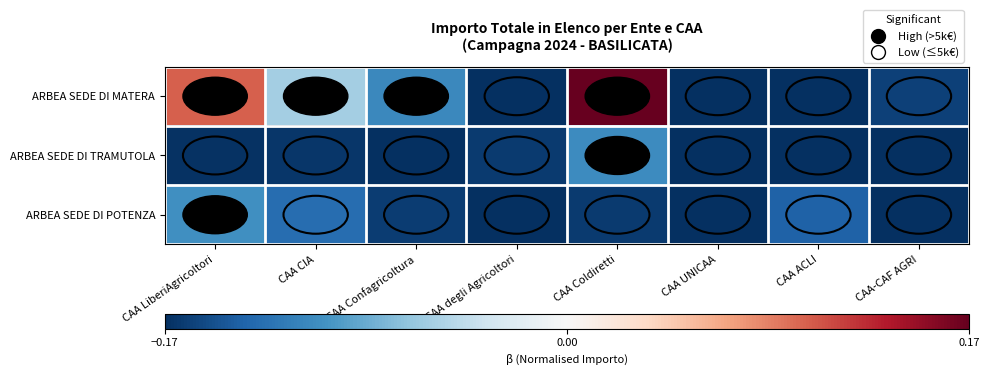

Between CAA Coldiretti and CAA-CAF AGRI, which is larger?

CAA Coldiretti